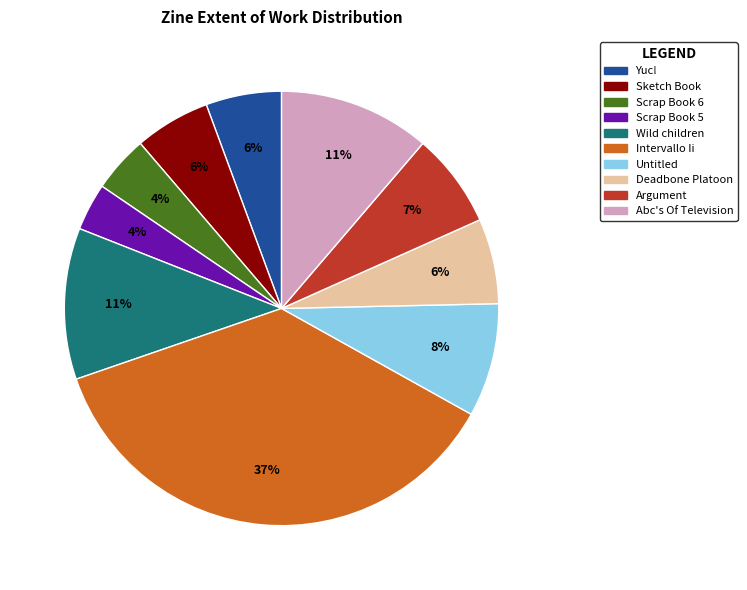

To the nearest percent, what percentage of the pie is Abc's Of Television?

11%